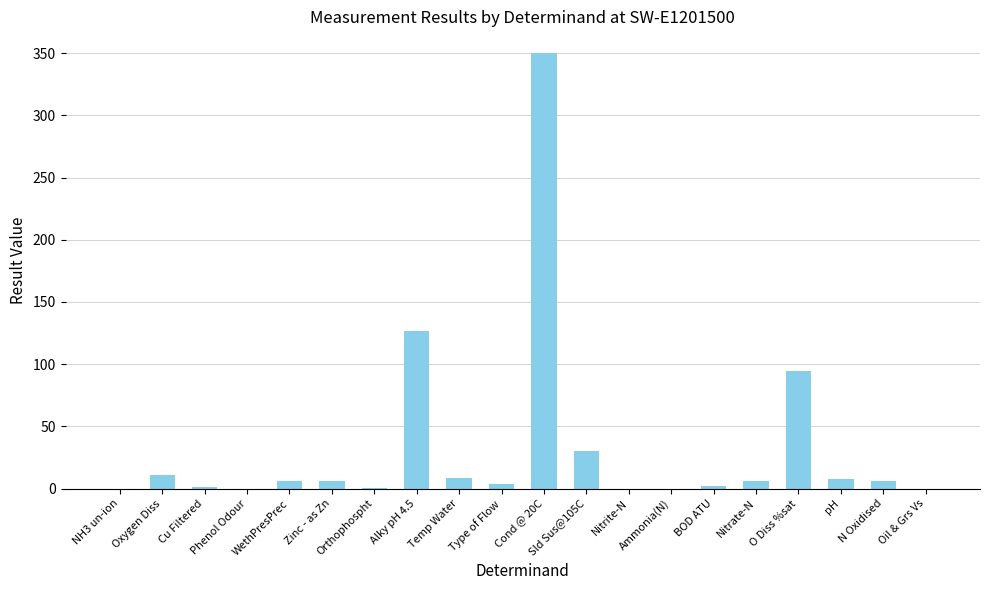

Count the number of categories in the chart.

20